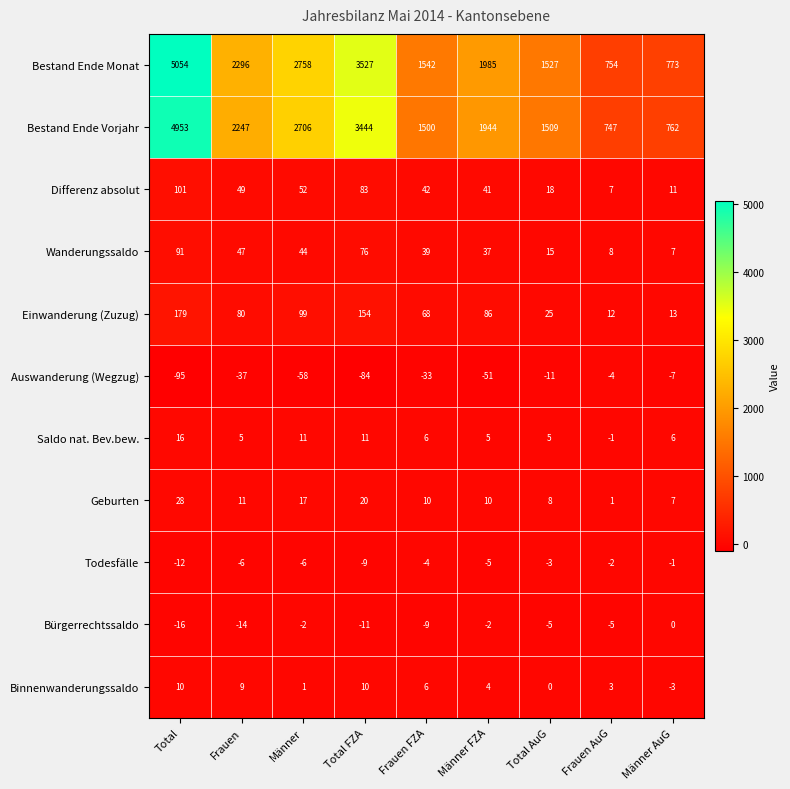

Which label corresponds to the smallest value in the chart?

Total